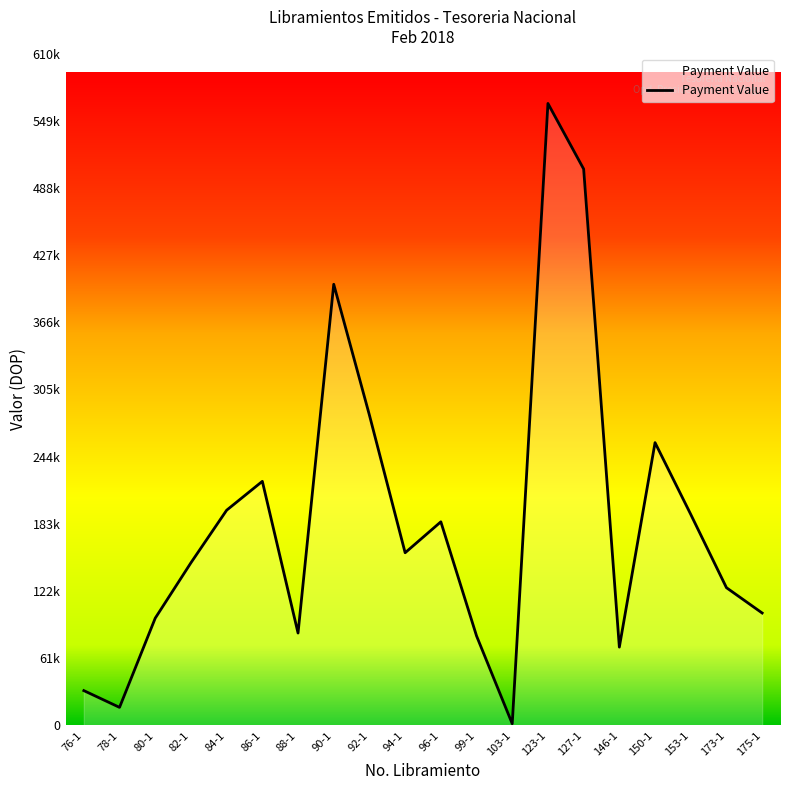

Is it true that the value at 99-1 is 81192.7?

True